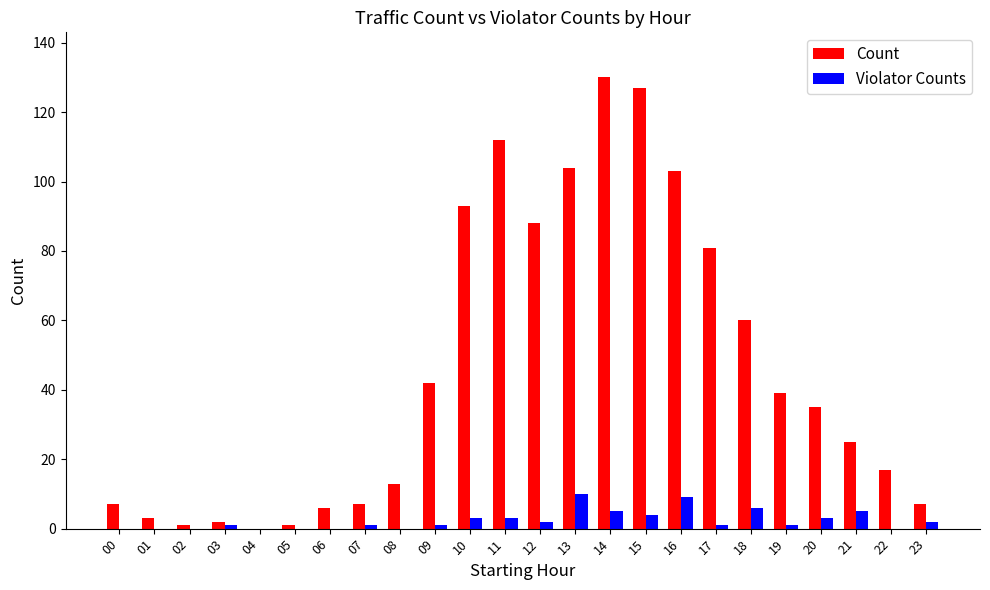

Which series has the largest range (max minus min)?

Count